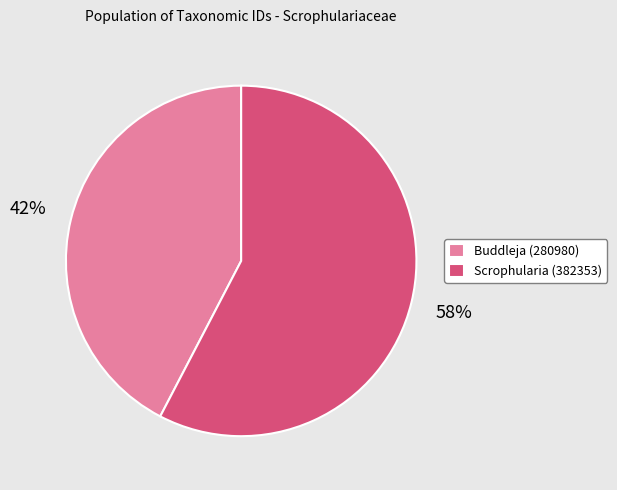

To the nearest percent, what portion does Buddleja (280980) represent?

42%